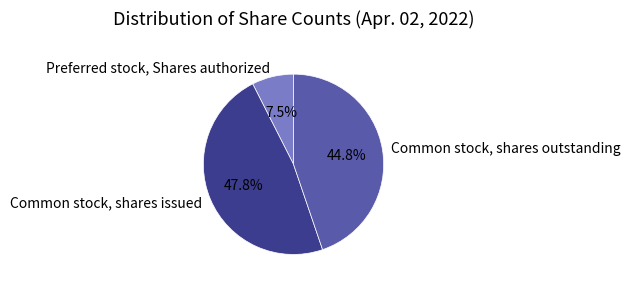

Approximately how many times larger is the value at Common stock, shares outstanding compared to Preferred stock, Shares authorized?

6.0